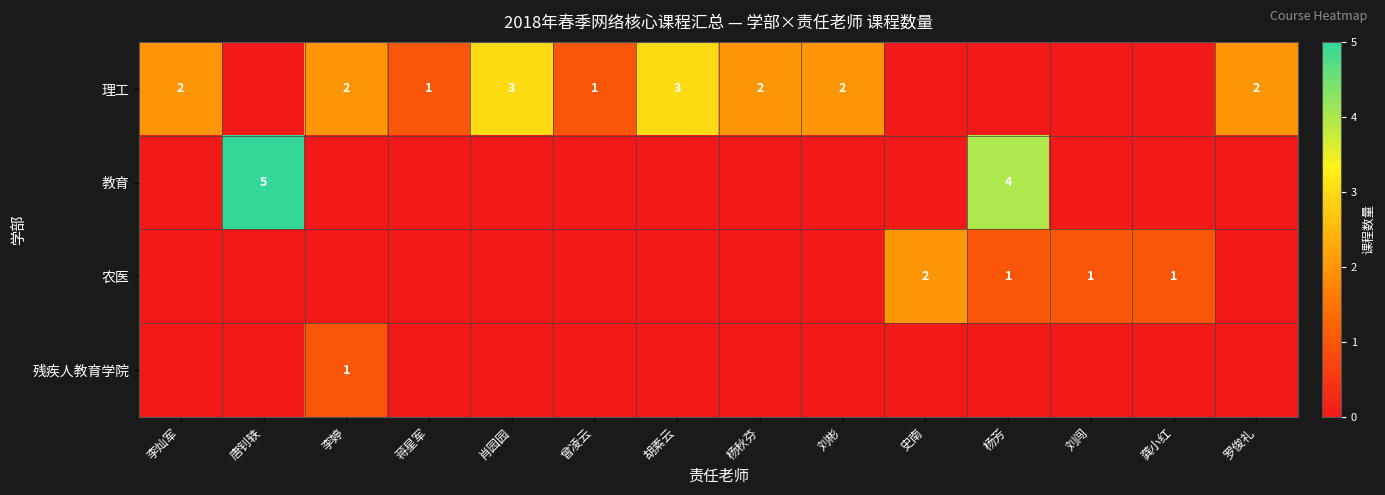

What is the total value across all series at 曾凌云?

1